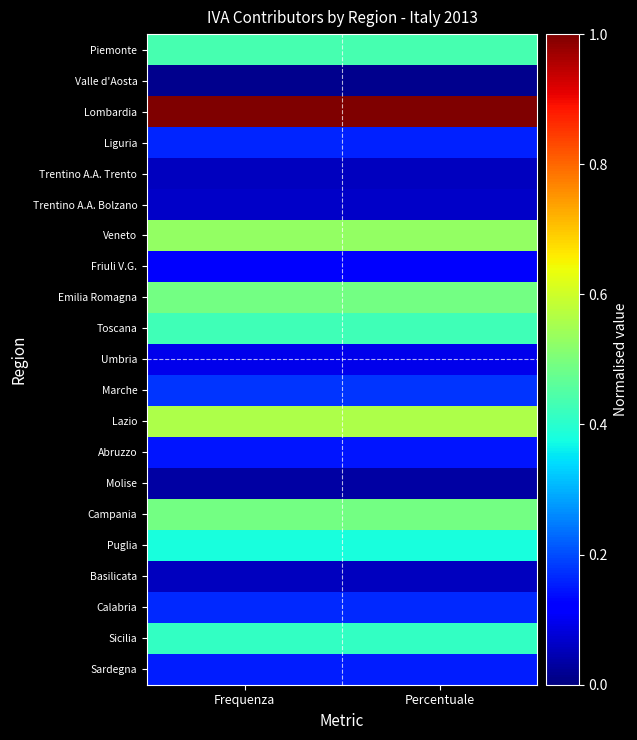

Count the number of data series in this chart.

21